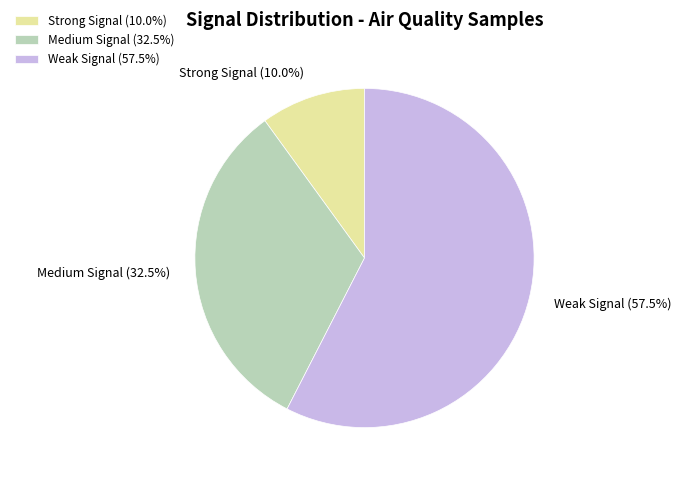

Is there any slice that represents more than half of the pie?

Yes